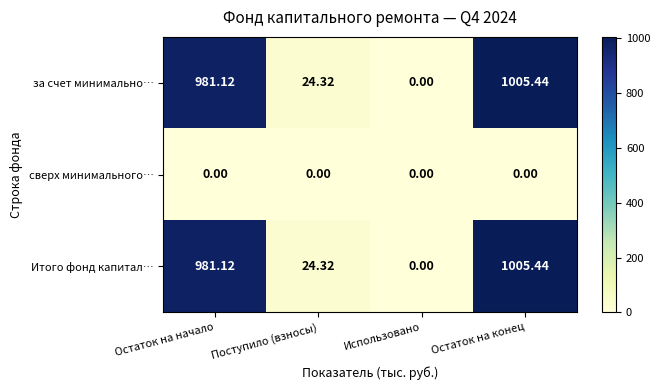

At which category does the chart reach its peak across all series?

Остаток на конец